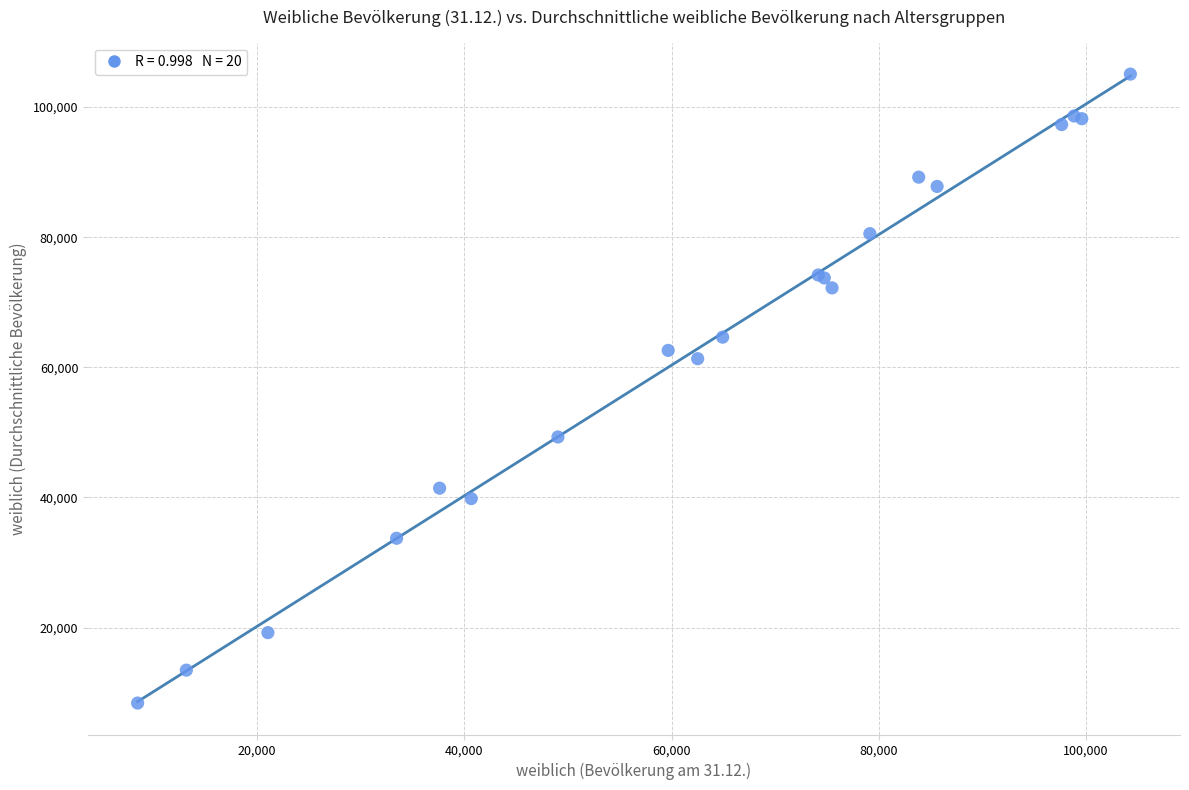

What Y value in the scatter plot is closest to 56730?

61324